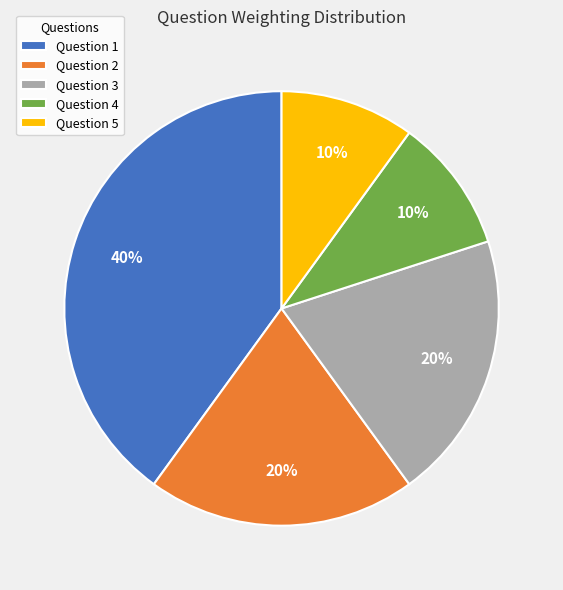

To the nearest percent, what is the difference between the largest and smallest slice percentages?

30%